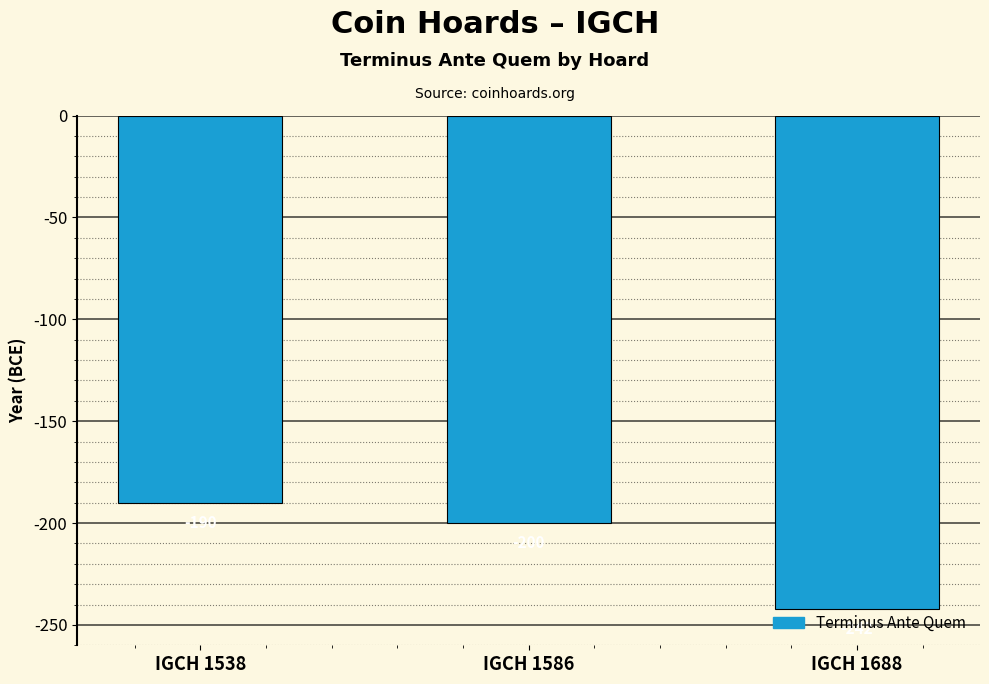

Which category has the highest value across all series?

IGCH 1538